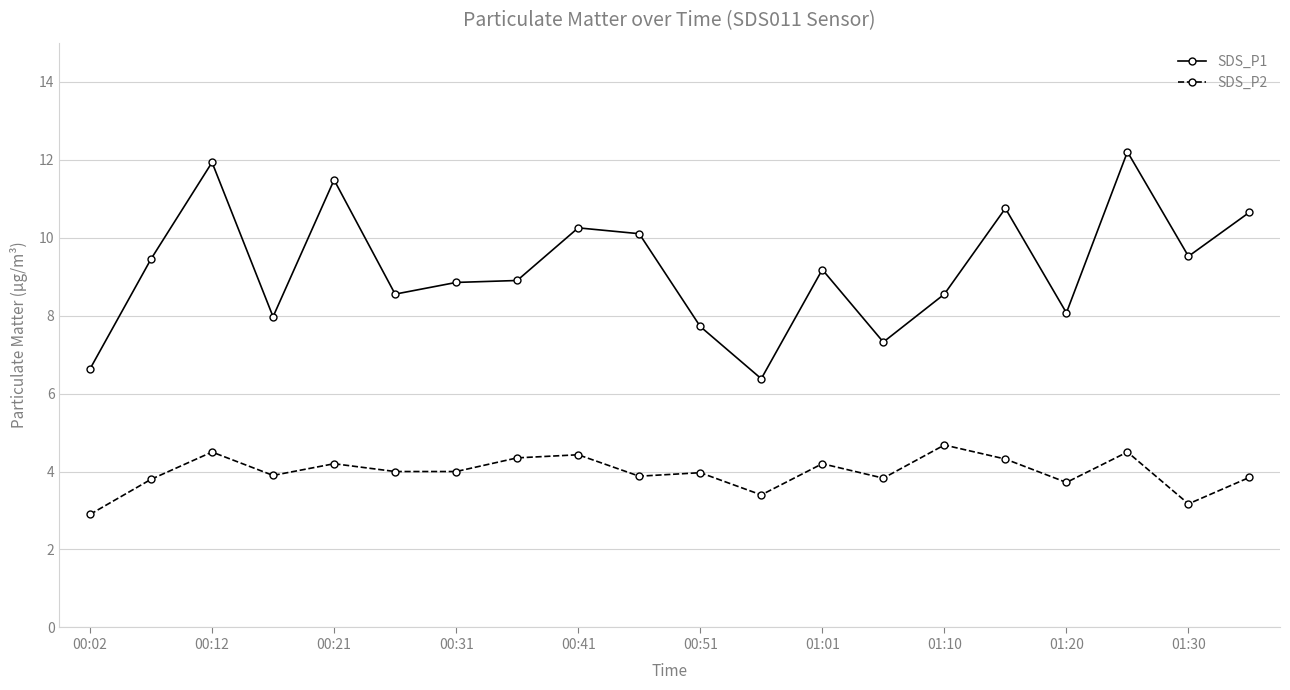

What is the highest value of the SDS_P1 series?

12.2